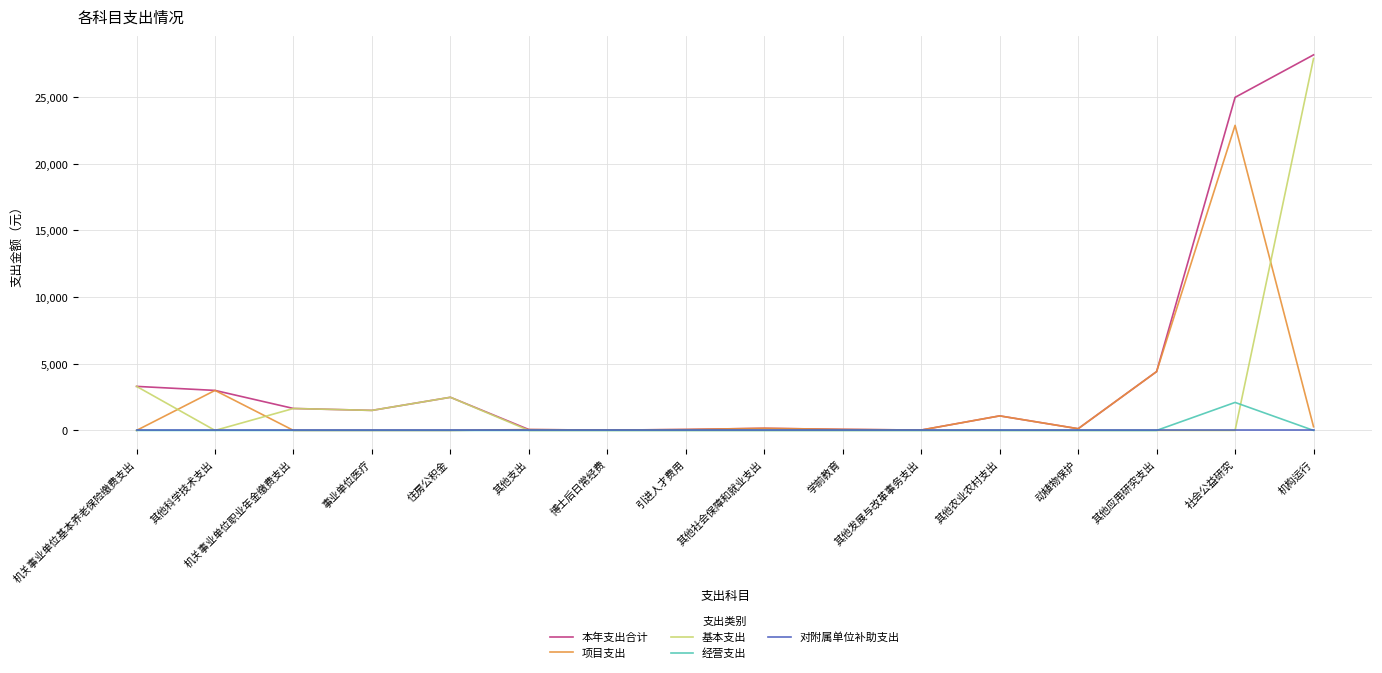

What is the difference between the maximum and minimum values in the 本年支出合计 series?

28142.2